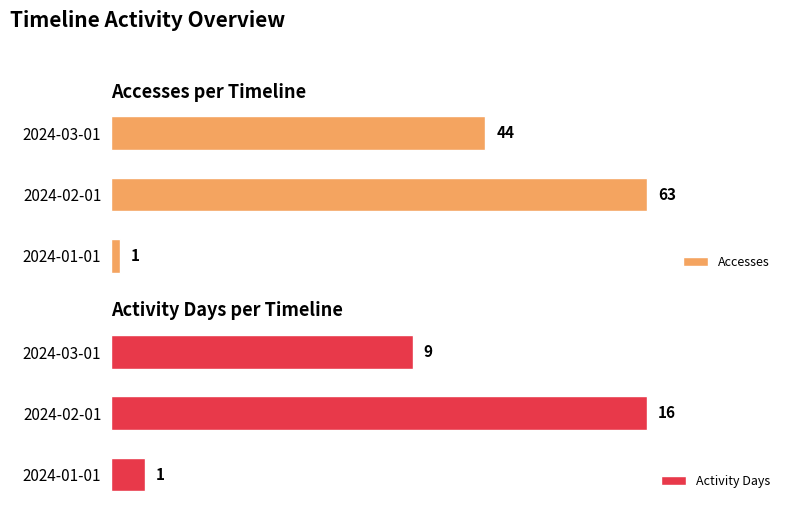

Which series has the widest spread of values?

Accesses